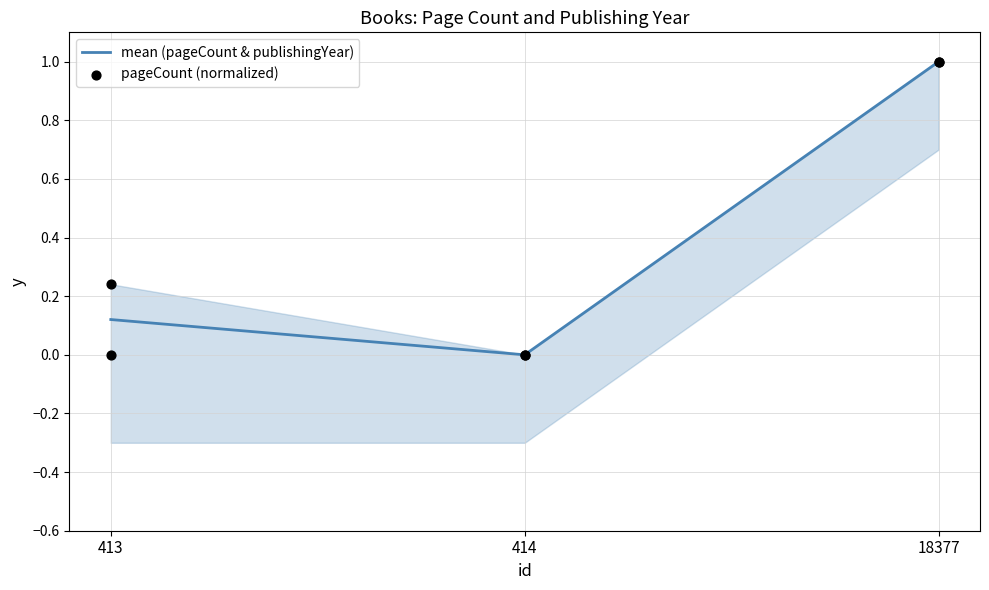

At which category is the sum across all series the highest?

18377